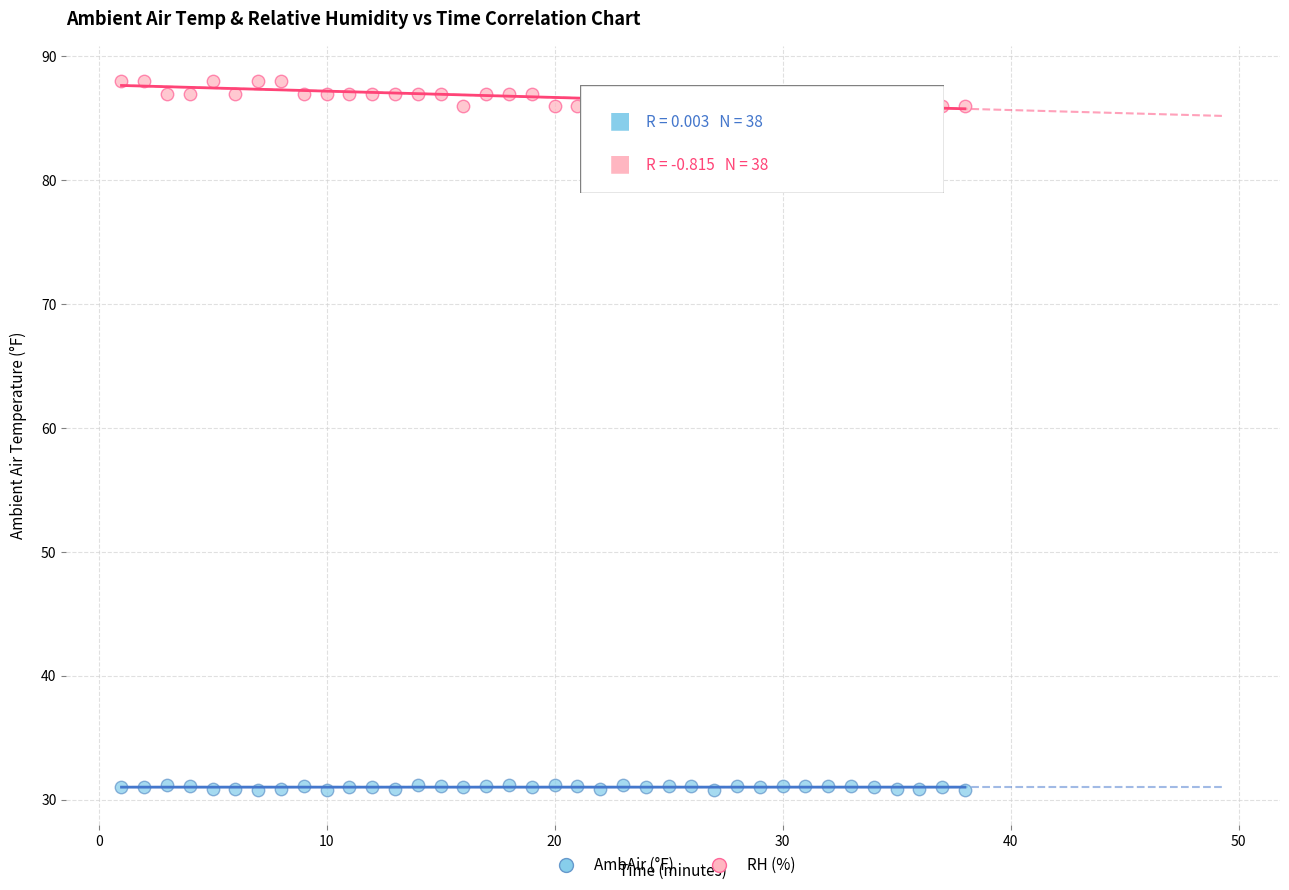

Which series reaches the maximum Y coordinate?

RH (%)